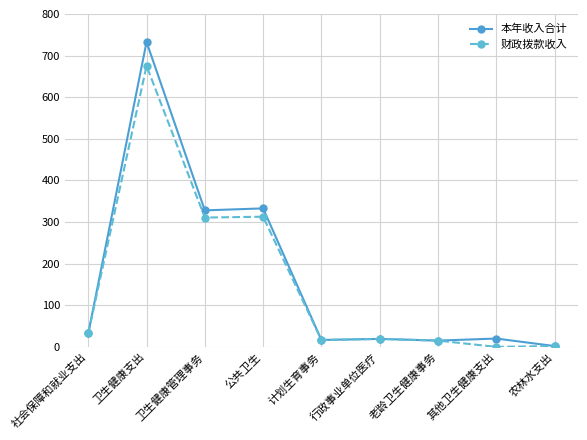

Count the number of data series in this chart.

2